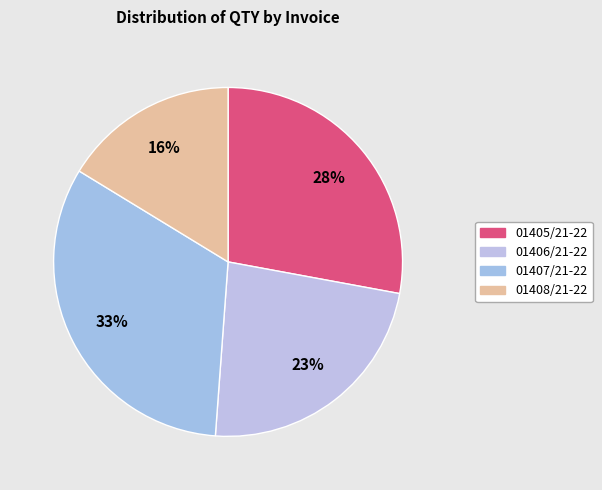

The 01406/21-22 slice represents 23% of the pie. True or false?

True